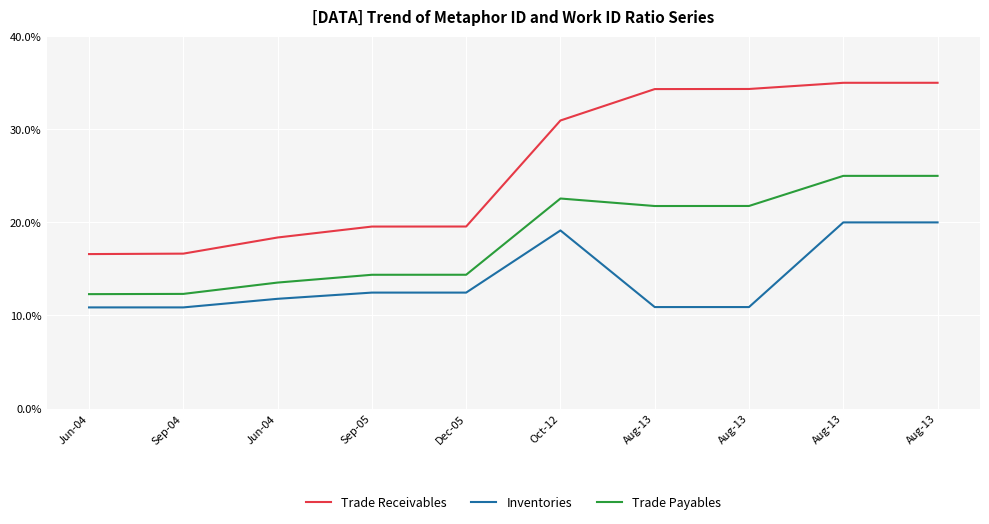

True or false: Trade Receivables and Trade Payables intersect in this chart.

False